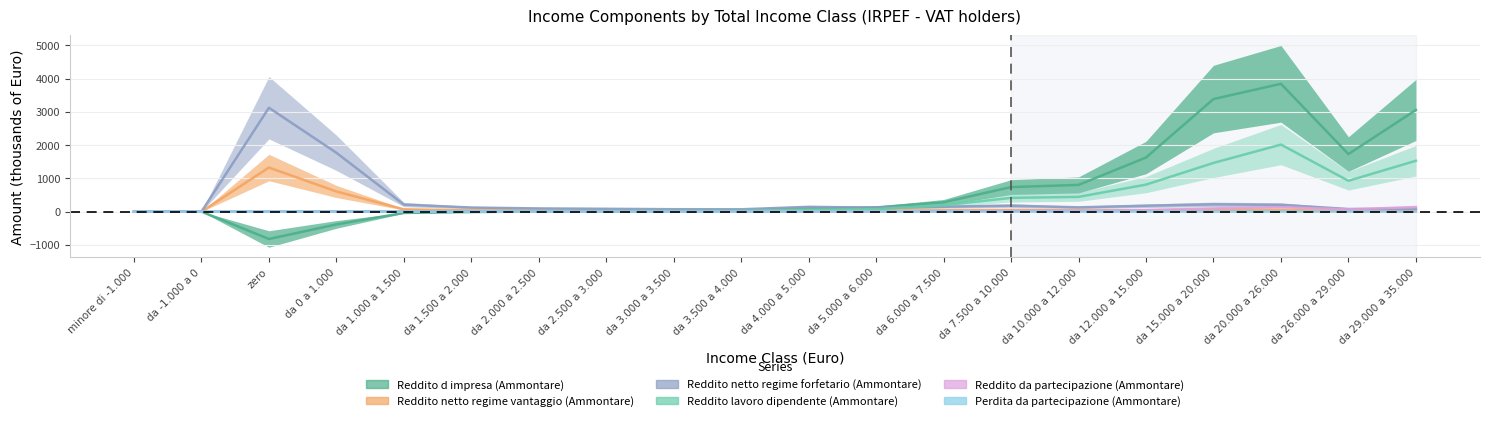

Reading left to right, list all the values displayed in this chart.

Reddito d impresa (Ammontare): minore di -1.000=-0.2	da -1.000 a 0=-0.3	zero=-823.6	da 0 a 1.000=-384.9	da 1.000 a 1.500=-38.9	da 1.500 a 2.000=-12.4	da 2.000 a 2.500=4.0	da 2.500 a 3.000=14.6	da 3.000 a 3.500=19.3	da 3.500 a 4.000=29.7	da 4.000 a 5.000=92.1	da 5.000 a 6.000=126.5	da 6.000 a 7.500=281.3	da 7.500 a 10.000=738.6	da 10.000 a 12.000=804.0	da 12.000 a 15.000=1628.6	da 15.000 a 20.000=3387.4	da 20.000 a 26.000=3845.7	da 26.000 a 29.000=1731.9	da 29.000 a 35.000=3058.4
Reddito netto regime vantaggio (Ammontare): minore di -1.000=0.2	da -1.000 a 0=0.2	zero=1326.8	da 0 a 1.000=605.9	da 1.000 a 1.500=68.7	da 1.500 a 2.000=38.6	da 2.000 a 2.500=27.7	da 2.500 a 3.000=22.9	da 3.000 a 3.500=20.3	da 3.500 a 4.000=19.3	da 4.000 a 5.000=37.8	da 5.000 a 6.000=35.8	da 6.000 a 7.500=40.5	da 7.500 a 10.000=52.4	da 10.000 a 12.000=39.6	da 12.000 a 15.000=43.9	da 15.000 a 20.000=55.9	da 20.000 a 26.000=51.0	da 26.000 a 29.000=17.9	da 29.000 a 35.000=24.8
Reddito netto regime forfetario (Ammontare): minore di -1.000=0.4	da -1.000 a 0=0.4	zero=3125.5	da 0 a 1.000=1770.3	da 1.000 a 1.500=212.0	da 1.500 a 2.000=122.3	da 2.000 a 2.500=96.2	da 2.500 a 3.000=85.0	da 3.000 a 3.500=72.8	da 3.500 a 4.000=70.3	da 4.000 a 5.000=143.8	da 5.000 a 6.000=119.4	da 6.000 a 7.500=146.2	da 7.500 a 10.000=180.5	da 10.000 a 12.000=128.8	da 12.000 a 15.000=177.3	da 15.000 a 20.000=220.2	da 20.000 a 26.000=204.0	da 26.000 a 29.000=78.8	da 29.000 a 35.000=78.6
Reddito lavoro dipendente (Ammontare): minore di -1.000=3.2	da -1.000 a 0=0.4	zero=0.1	da 0 a 1.000=7.7	da 1.000 a 1.500=8.9	da 1.500 a 2.000=12.9	da 2.000 a 2.500=16.0	da 2.500 a 3.000=19.4	da 3.000 a 3.500=21.3	da 3.500 a 4.000=25.0	da 4.000 a 5.000=58.6	da 5.000 a 6.000=72.2	da 6.000 a 7.500=191.0	da 7.500 a 10.000=413.9	da 10.000 a 12.000=443.8	da 12.000 a 15.000=812.5	da 15.000 a 20.000=1465.3	da 20.000 a 26.000=2017.1	da 26.000 a 29.000=927.7	da 29.000 a 35.000=1530.4
Reddito da partecipazione (Ammontare): minore di -1.000=0.4	da -1.000 a 0=0.1	zero=0.1	da 0 a 1.000=1.1	da 1.000 a 1.500=0.9	da 1.500 a 2.000=0.9	da 2.000 a 2.500=1.2	da 2.500 a 3.000=1.5	da 3.000 a 3.500=1.6	da 3.500 a 4.000=1.8	da 4.000 a 5.000=4.2	da 5.000 a 6.000=5.4	da 6.000 a 7.500=9.9	da 7.500 a 10.000=22.5	da 10.000 a 12.000=23.2	da 12.000 a 15.000=46.1	da 15.000 a 20.000=96.5	da 20.000 a 26.000=134.2	da 26.000 a 29.000=69.0	da 29.000 a 35.000=137.3
Perdita da partecipazione (Ammontare): minore di -1.000=1.2	da -1.000 a 0=0.1	zero=0.0	da 0 a 1.000=0.1	da 1.000 a 1.500=0.0	da 1.500 a 2.000=0.0	da 2.000 a 2.500=0.0	da 2.500 a 3.000=0.0	da 3.000 a 3.500=0.0	da 3.500 a 4.000=0.0	da 4.000 a 5.000=0.1	da 5.000 a 6.000=0.1	da 6.000 a 7.500=0.1	da 7.500 a 10.000=0.1	da 10.000 a 12.000=0.1	da 12.000 a 15.000=0.3	da 15.000 a 20.000=0.3	da 20.000 a 26.000=0.4	da 26.000 a 29.000=0.1	da 29.000 a 35.000=0.4